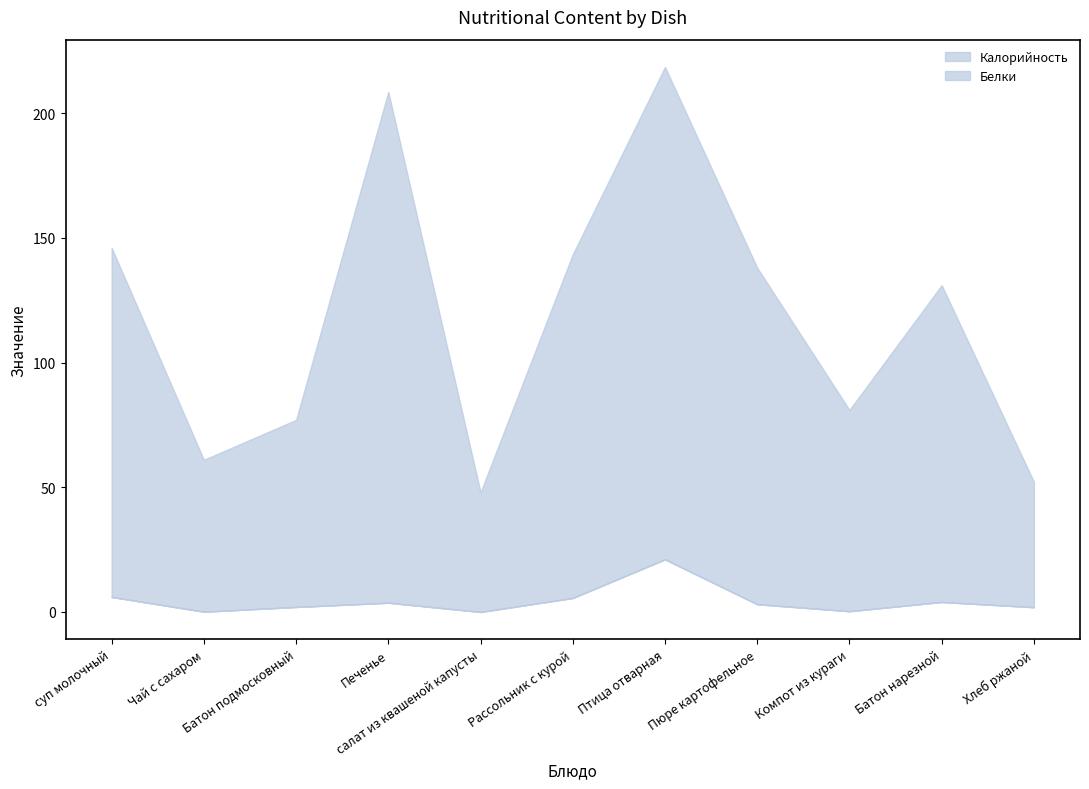

Is it true that Белки equals 12.4 at салат из квашеной капусты?

False